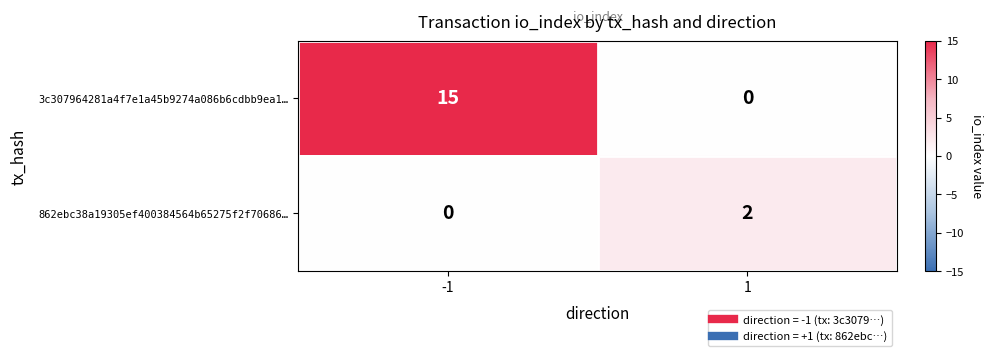

What is the greatest value displayed?

15